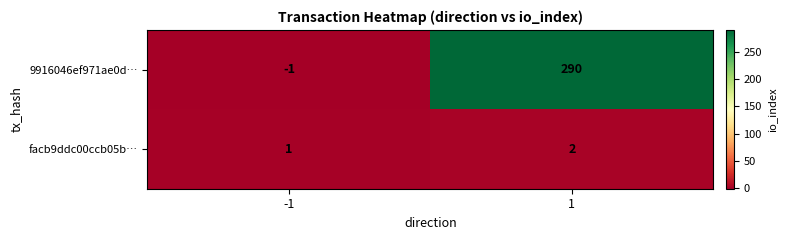

At 1, list the series in order from smallest to largest.

facb9ddc00ccb05b…, 9916046ef971ae0d…